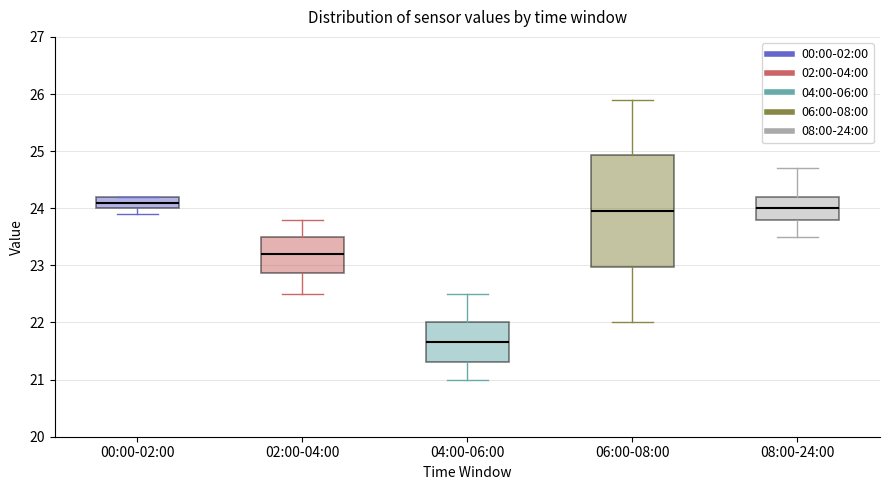

Where is the upper edge of the box for 00:00-02:00 on the y-axis? The values are not printed on the chart, so give them approximately, as read against the axis.

24.2